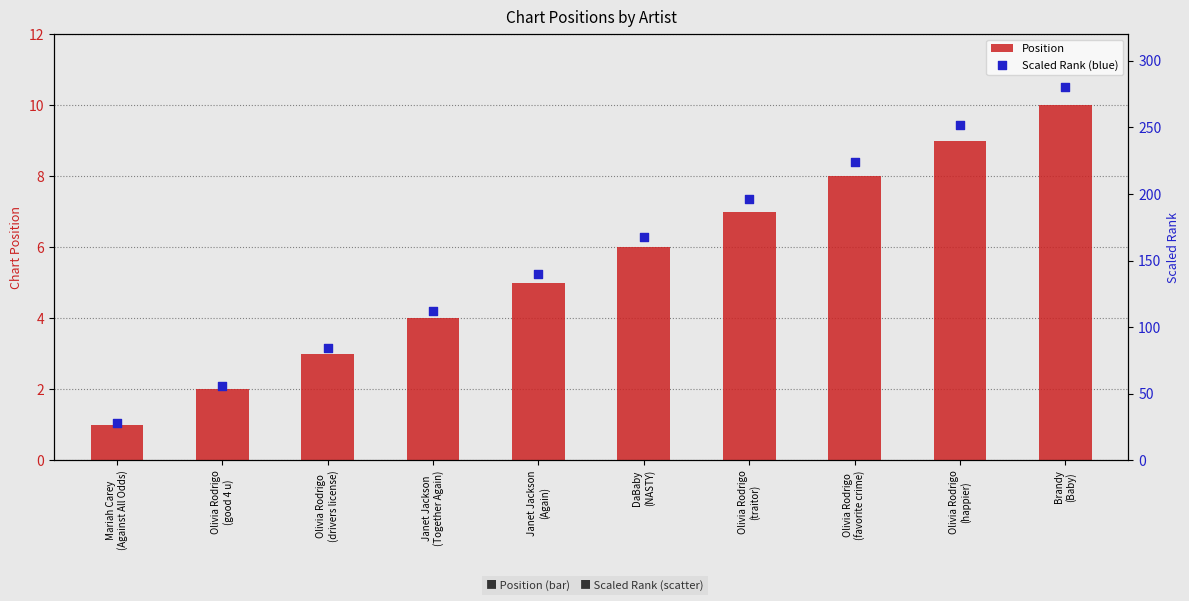

What are all the series names shown in the legend?

Position, Scaled Rank (blue)